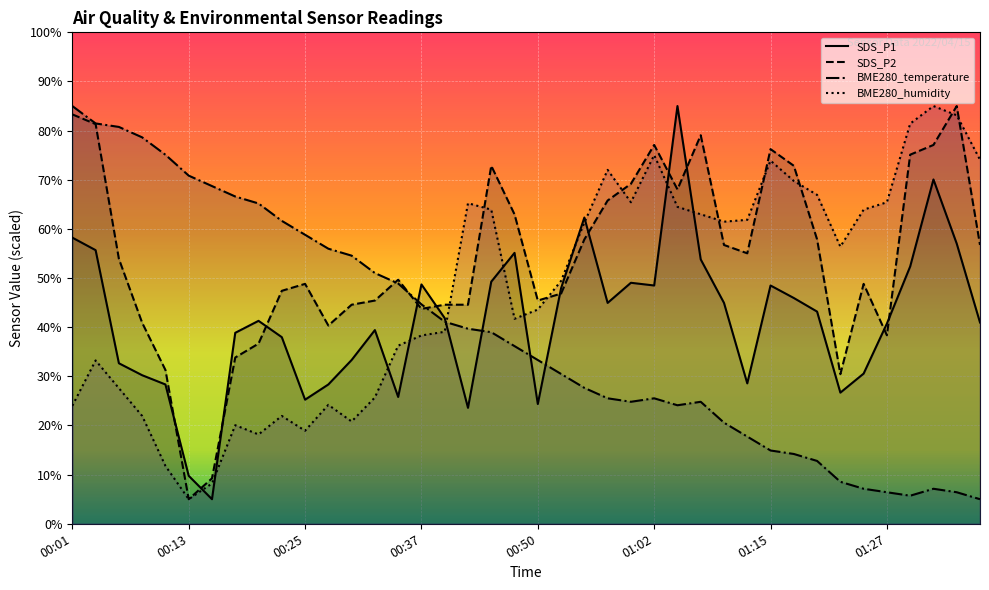

What is the value of the SDS_P1 point at the 7th from the left?

5.0